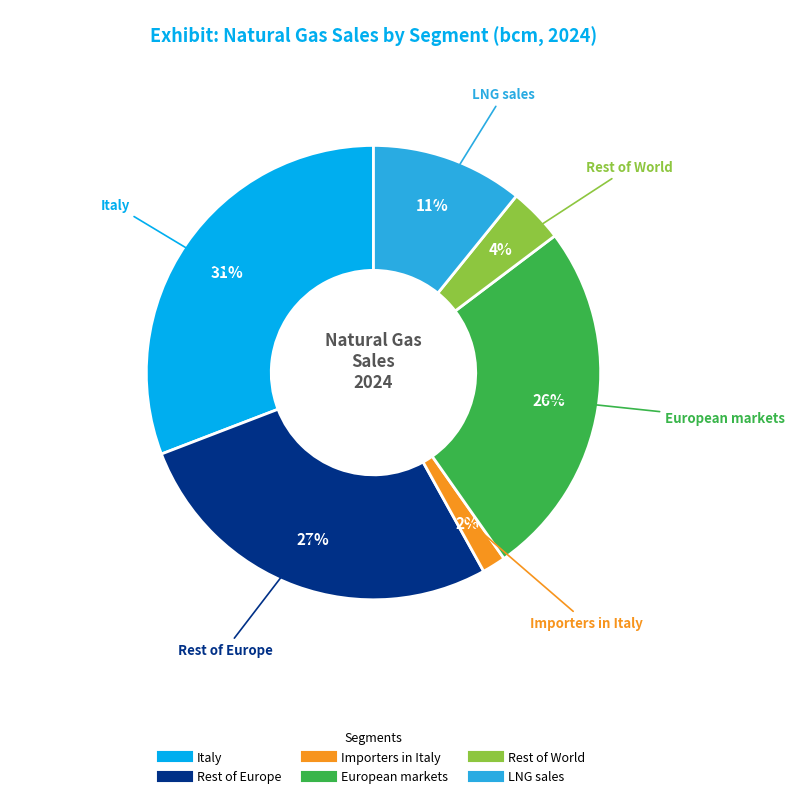

What is the smallest slice in the pie chart?

Importers in Italy